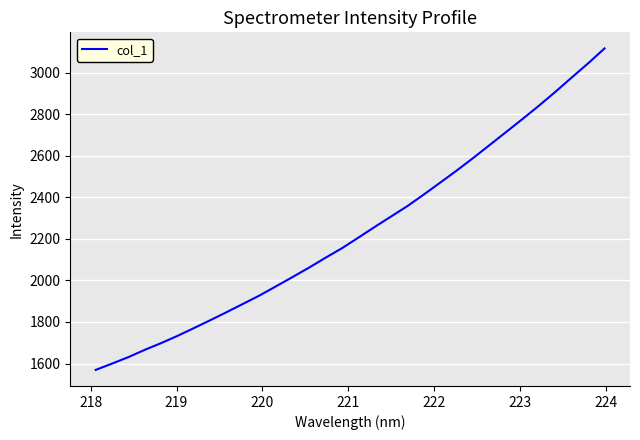

What is the difference between the maximum and minimum values?

1547.9